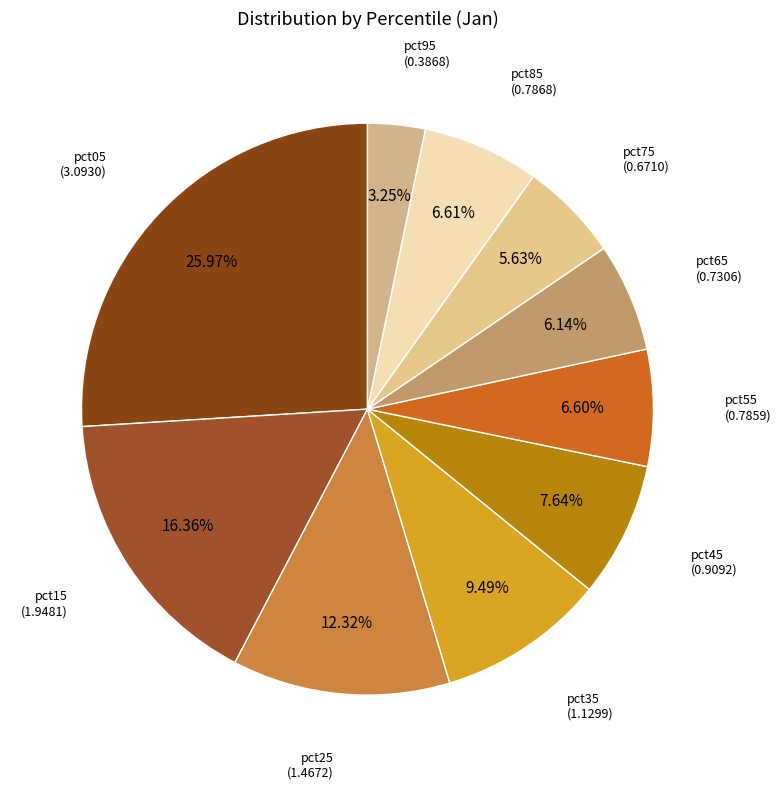

How many segments does this pie chart have?

10